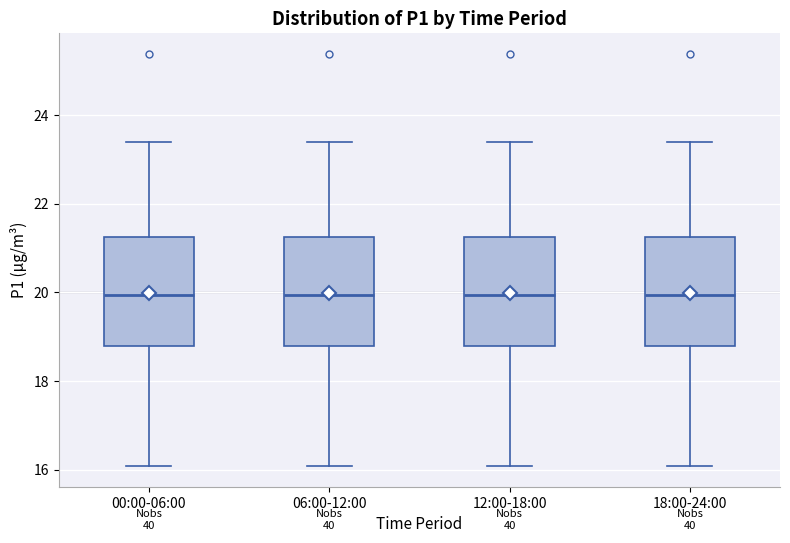

Reading left to right, transcribe this box plot: for each box, give where its median line is, the range the box spans, and where its two whiskers end, as read against the y-axis. The values are not printed on the chart, so give them approximately, as read against the axis.

00:00-06:00: median 20.0, box 18.8 to 21.2, whiskers 16.0 to 23.4
06:00-12:00: median 20.0, box 18.8 to 21.2, whiskers 16.0 to 23.4
12:00-18:00: median 20.0, box 18.8 to 21.2, whiskers 16.0 to 23.4
18:00-24:00: median 20.0, box 18.8 to 21.2, whiskers 16.0 to 23.4